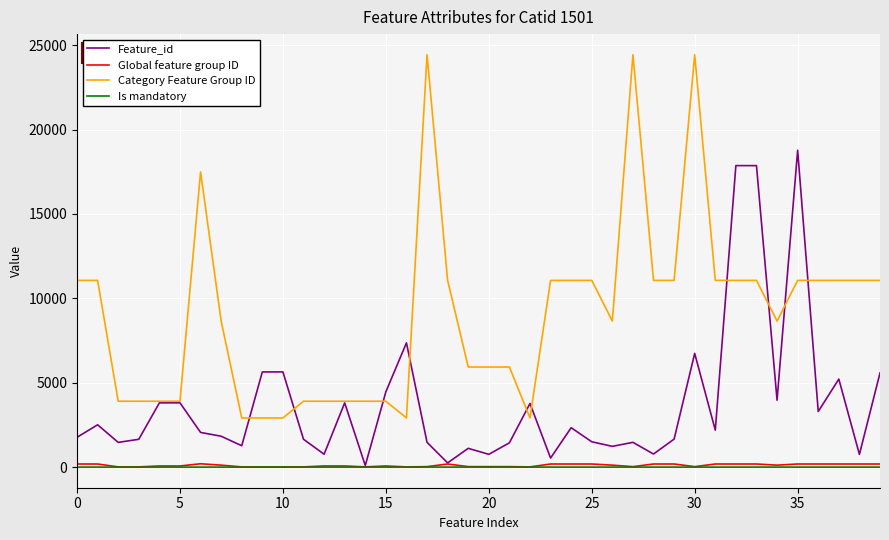

What is the lowest value of the Category Feature Group ID series?

2913